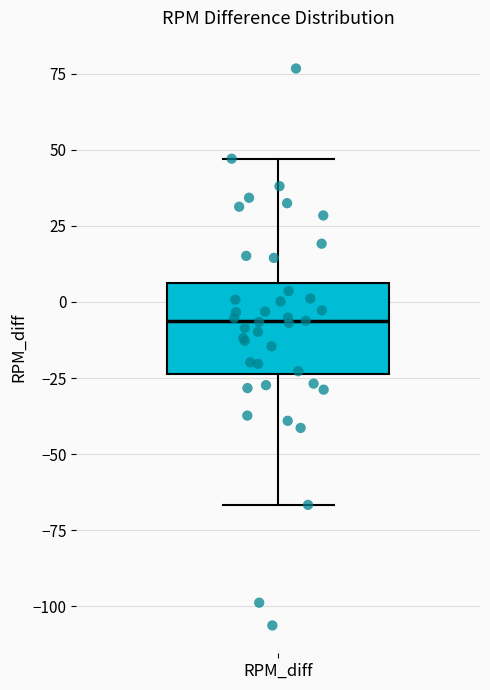

Read this box plot against the y-axis: the position of the median line, the range covered by the box, and the ends of both whiskers. The values are not printed on the chart, so give them approximately, as read against the axis.

median -5, box -25 to 5, whiskers -65 to 45